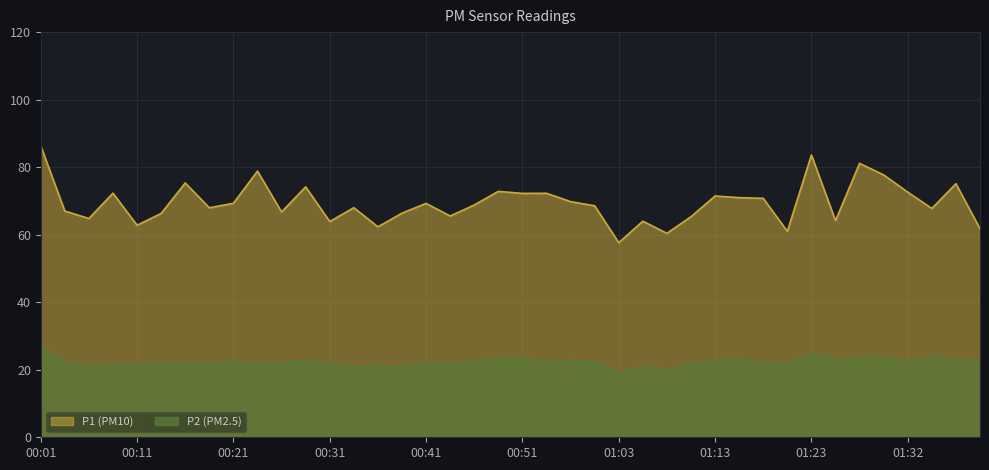

Rank the series by their maximum value, from highest to lowest.

P1, P2